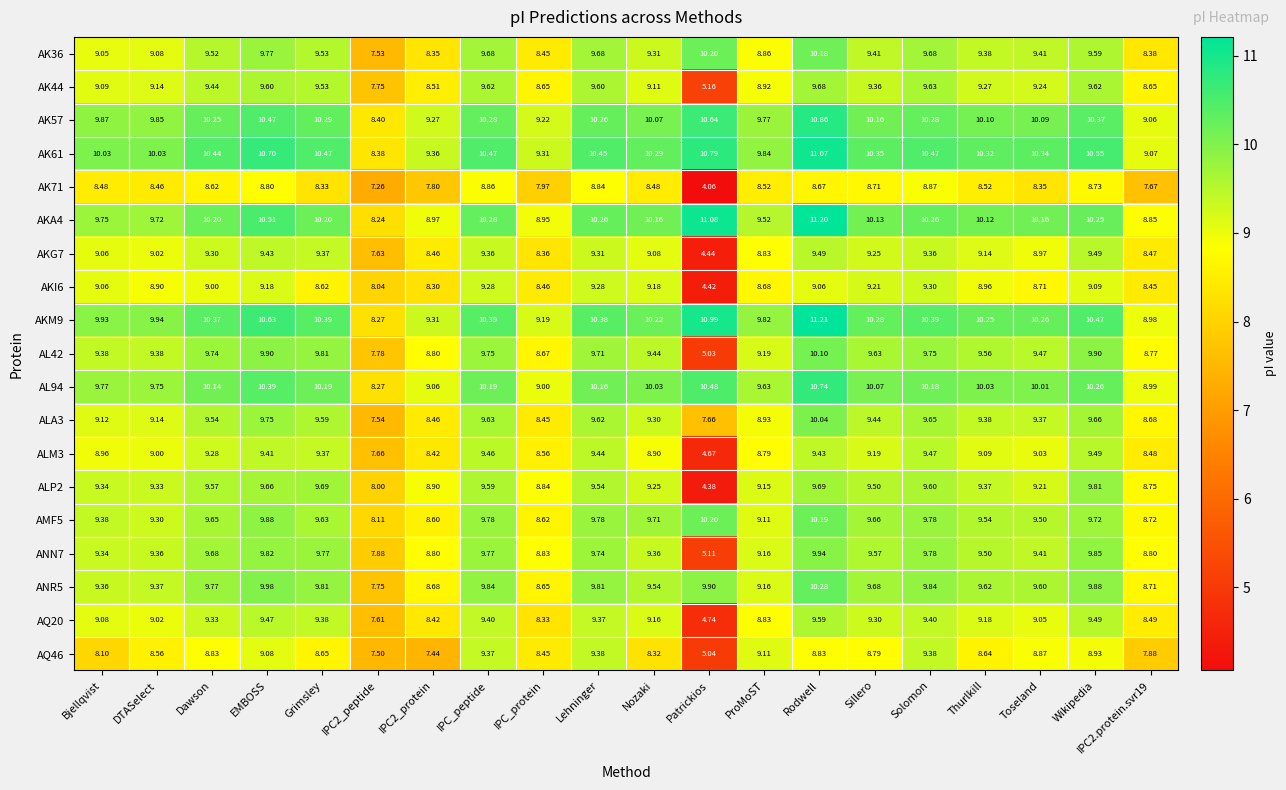

Which label corresponds to the smallest value in the chart?

Patrickios